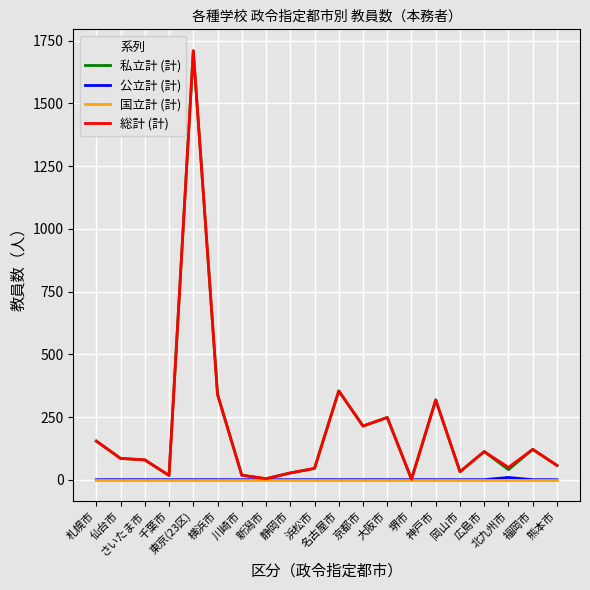

Is this an area chart (filled region under the line)?

No